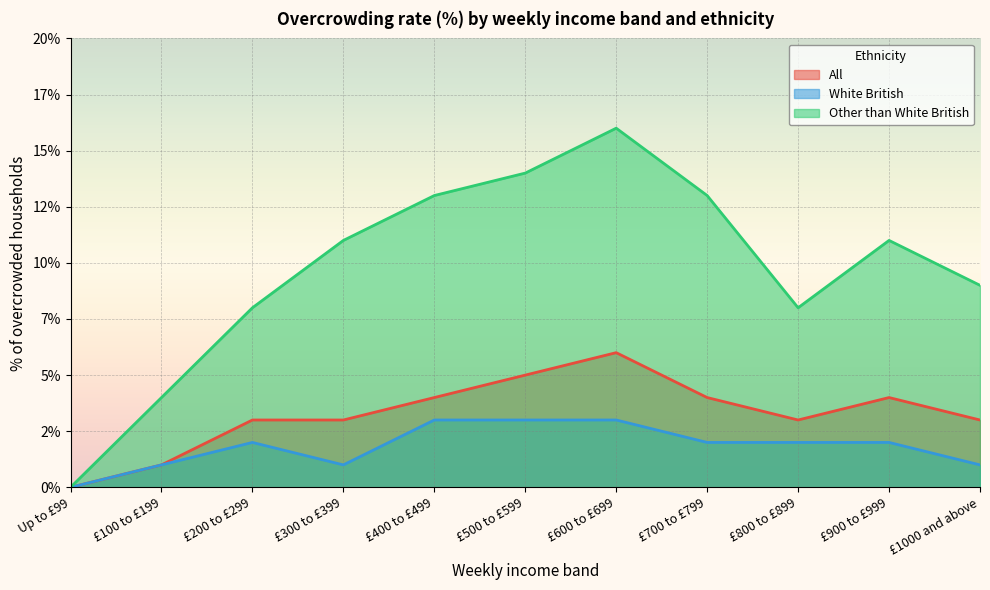

What is the greatest value displayed?

16